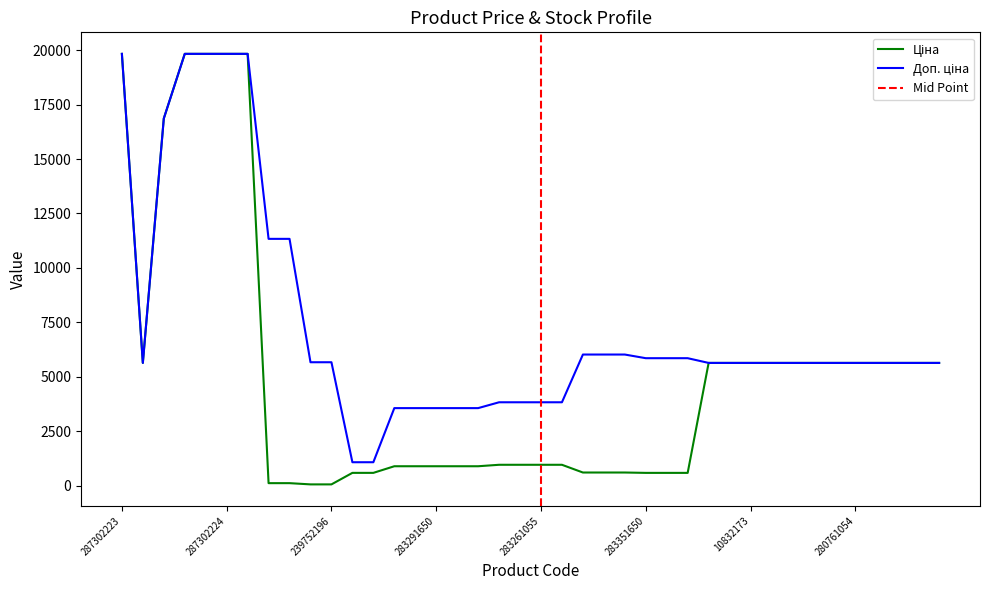

What is the approximate value of Доп. ціна at 280761857?

5636.0